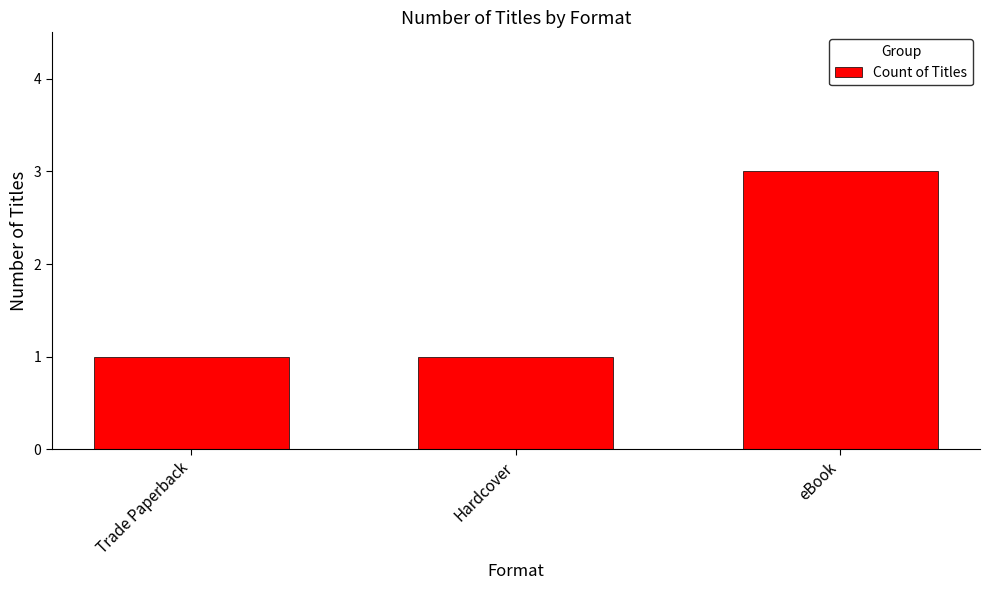

How many bars are there in total?

3